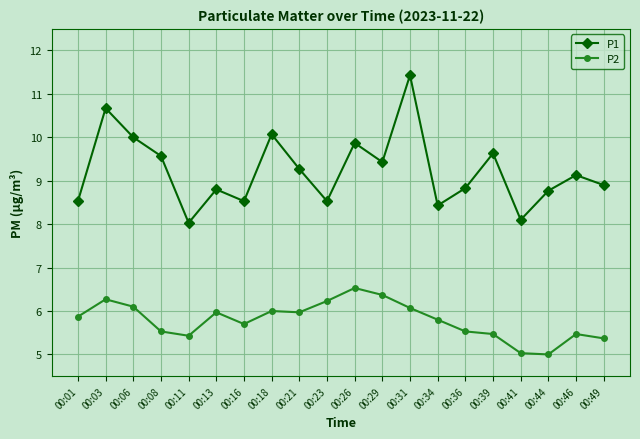

True or false: P1 and P2 cross at least once.

False